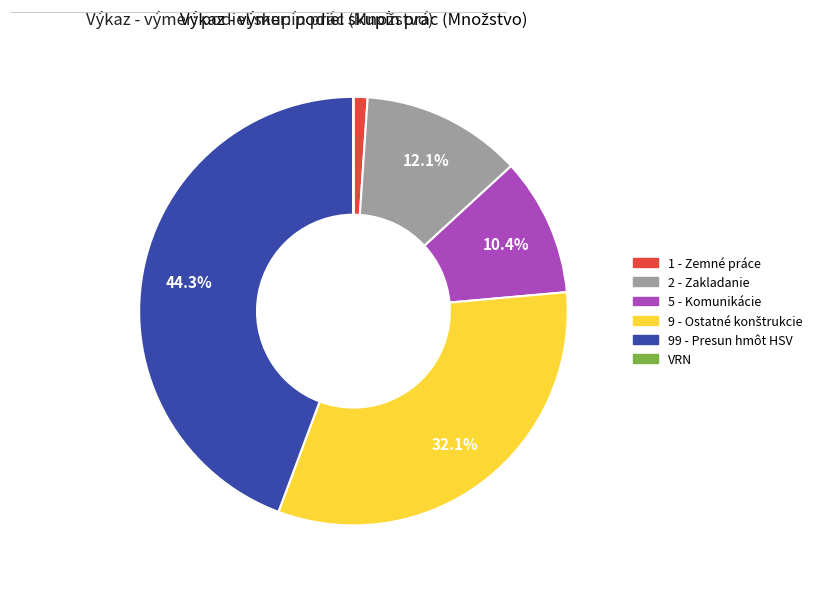

Does 99 - Presun hmôt HSV represent more than half of the total?

No